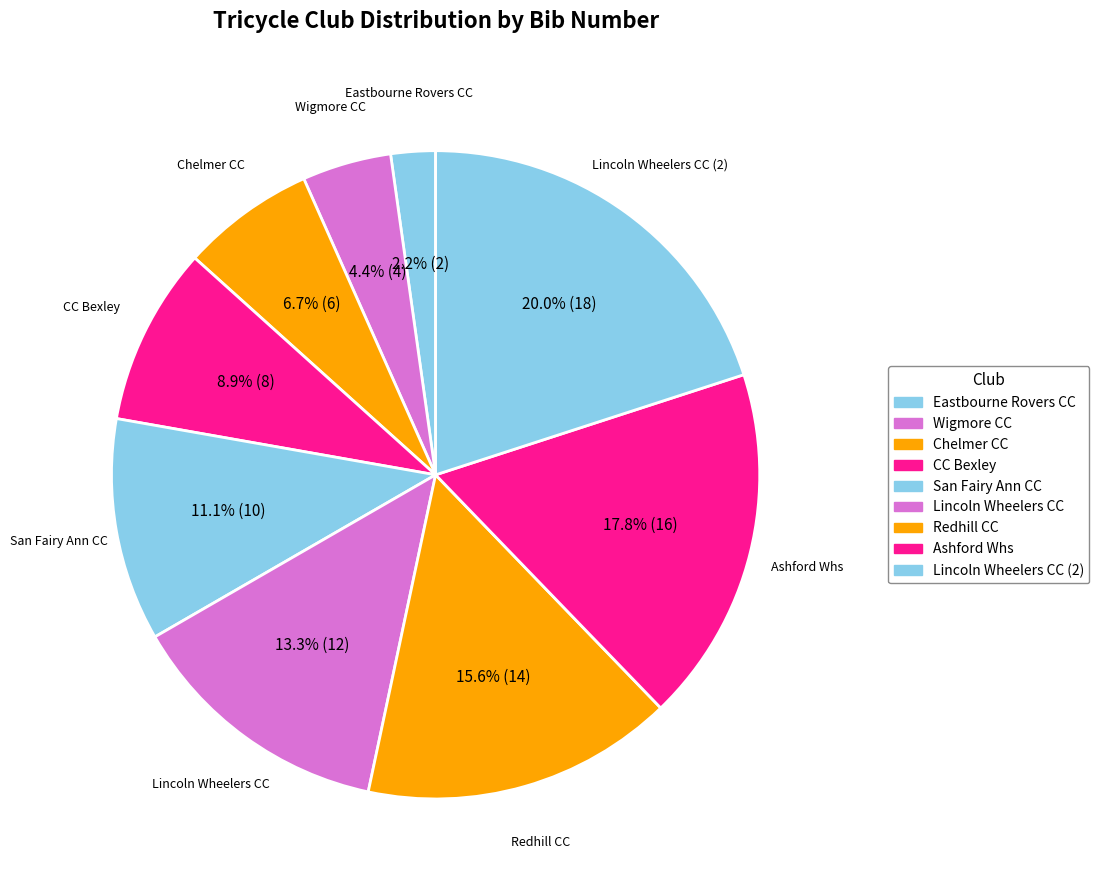

To the nearest percent, what percentage of the pie is Ashford Whs?

18%